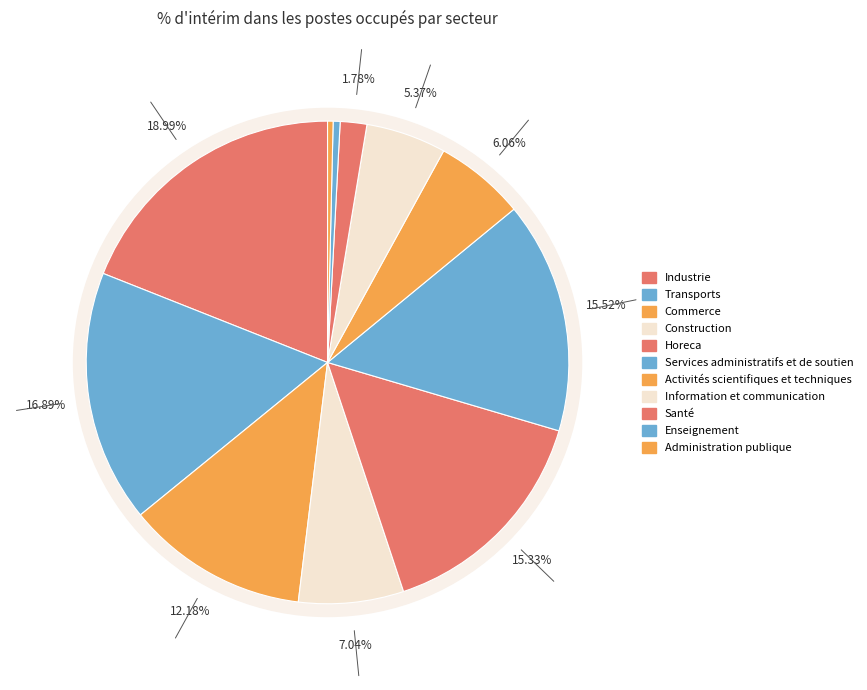

How many slices are in this pie chart?

11